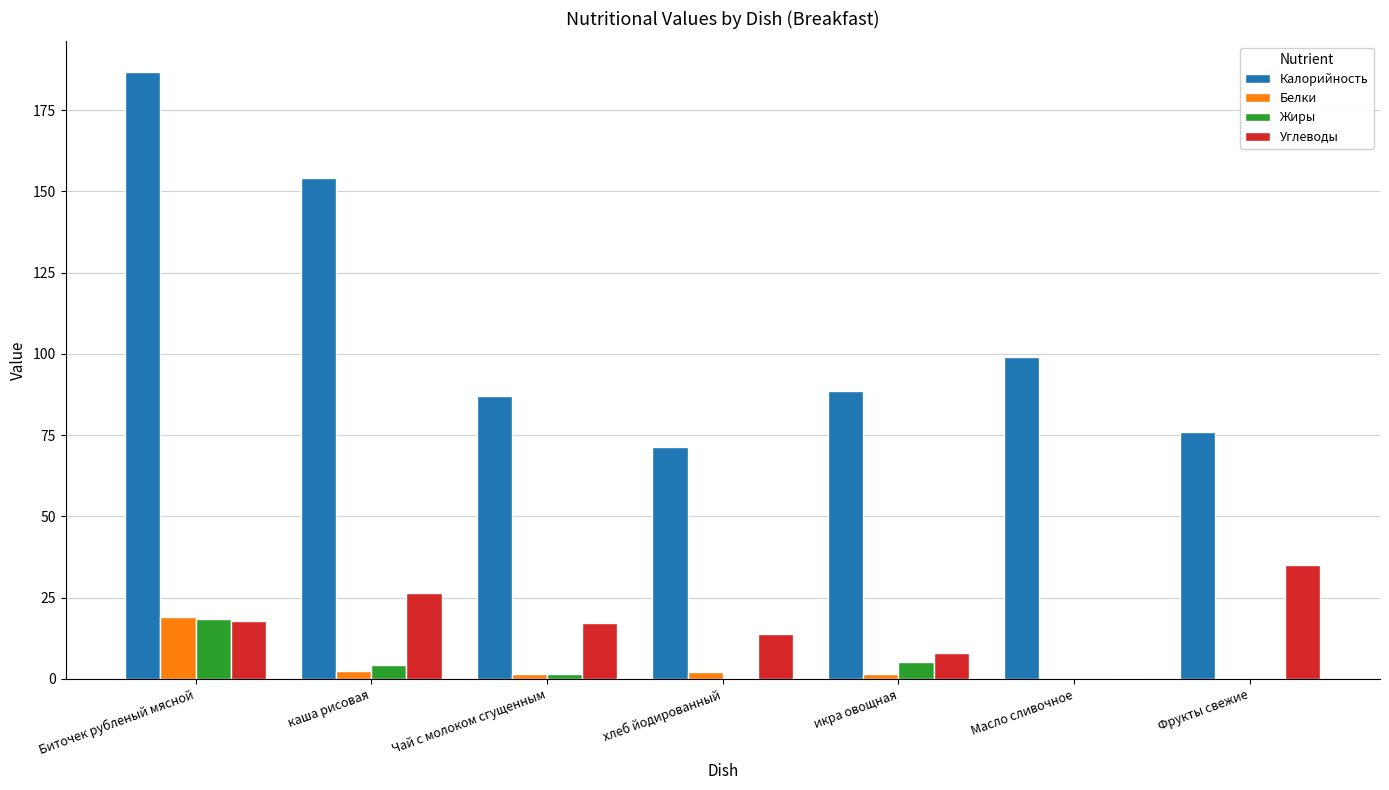

The Калорийность series shows 58.2 at икра овощная. True or false?

False